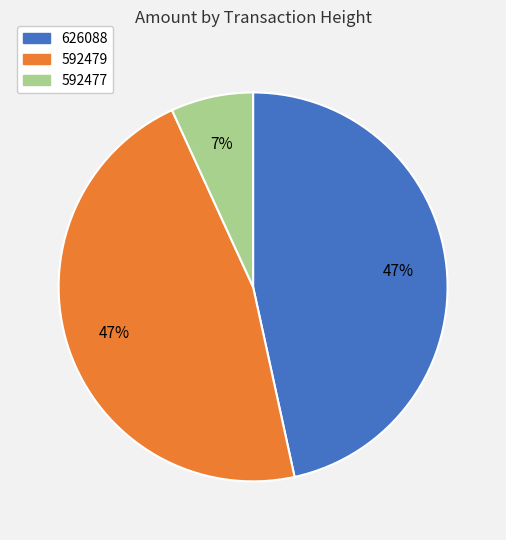

What is the smallest slice in the pie chart?

592477